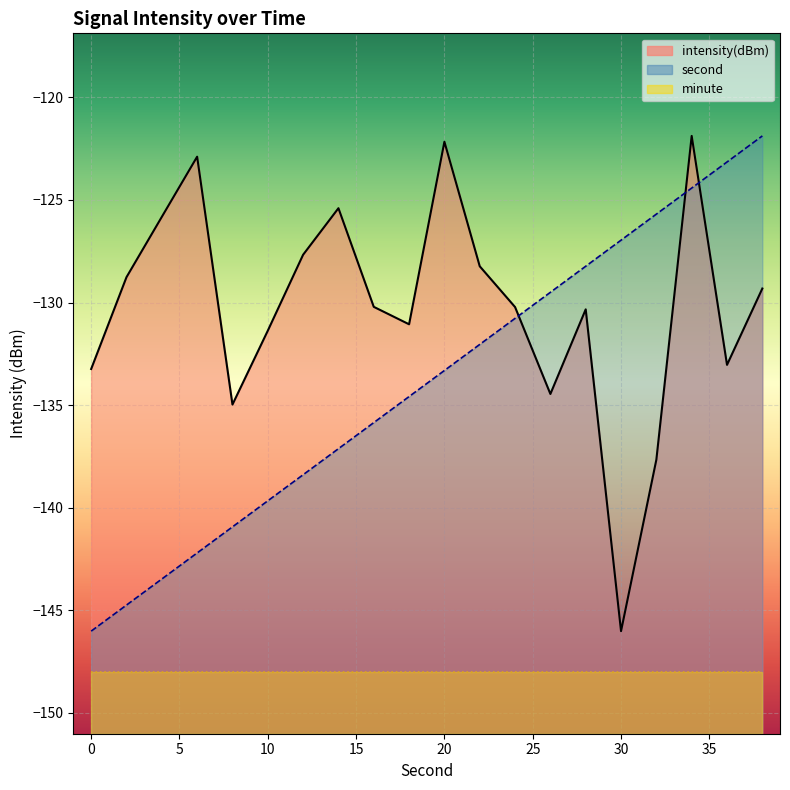

What is the value of the second point at the 13th from the left?

-130.8